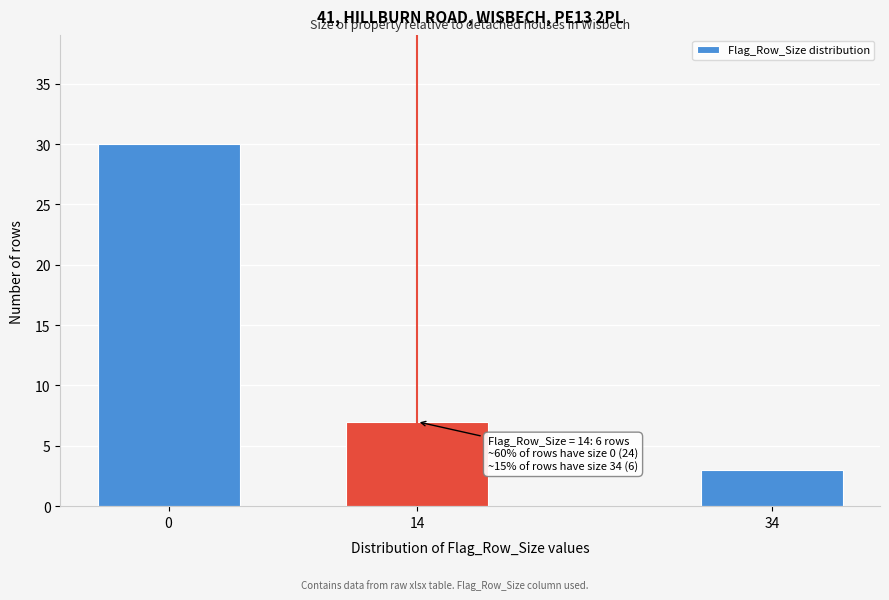

Reading left to right, extract all data points from this chart.

30	7	3